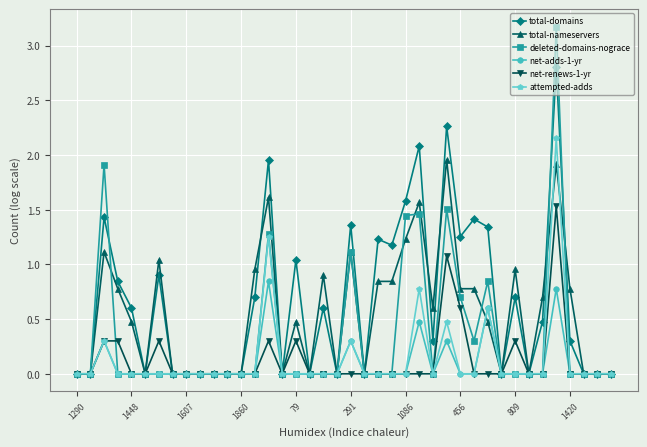

What is the sum of all net-renews-1-yr values?

5.0